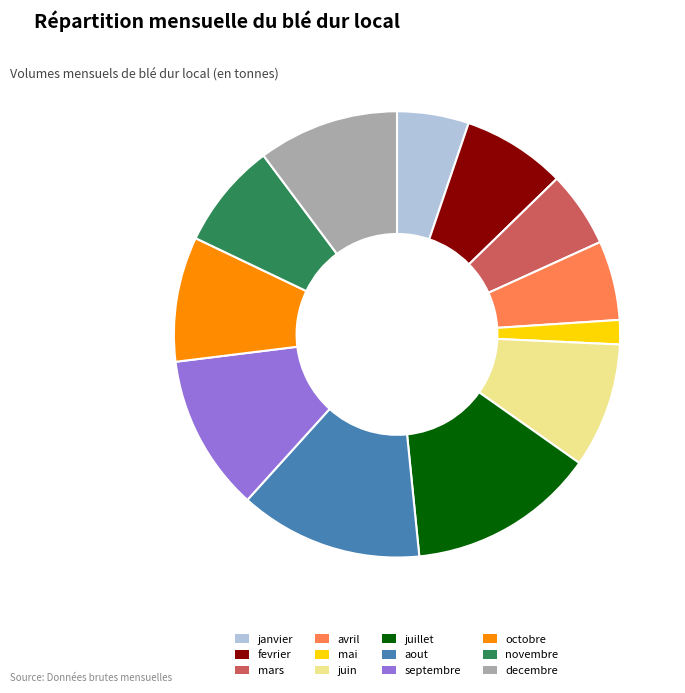

Which slice is the smallest?

mai